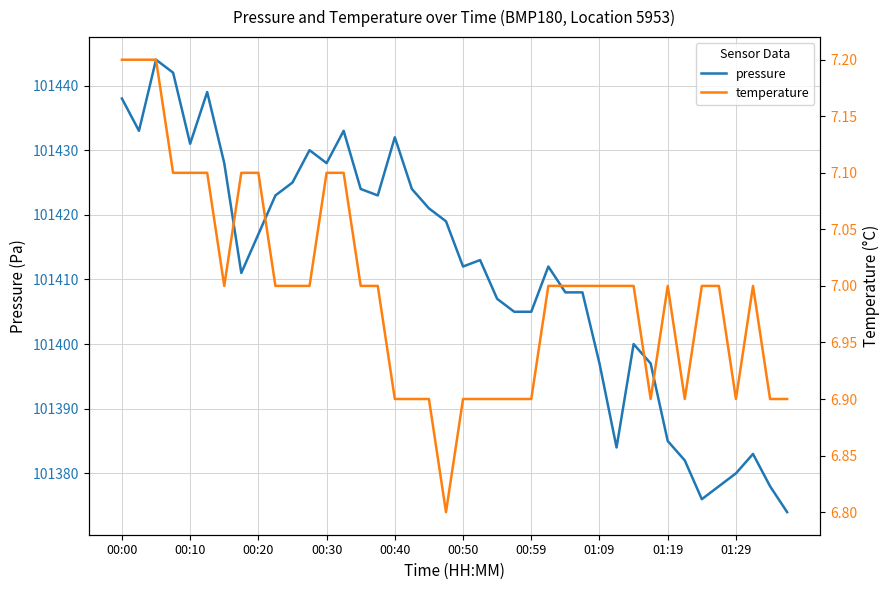

Reading left to right, transcribe all the data shown in this chart.

pressure: 101438.0	101433.0	101444.0	101442.0	101431.0	101439.0	101428.0	101411.0	101417.0	101423.0	101425.0	101430.0	101428.0	101433.0	101424.0	101423.0	101432.0	101424.0	101421.0	101419.0	101412.0	101413.0	101407.0	101405.0	101405.0	101412.0	101408.0	101408.0	101397.0	101384.0	101400.0	101397.0	101385.0	101382.0	101376.0	101378.0	101380.0	101383.0	101378.0	101374.0
temperature: 7.2	7.2	7.2	7.1	7.1	7.1	7.0	7.1	7.1	7.0	7.0	7.0	7.1	7.1	7.0	7.0	6.9	6.9	6.9	6.8	6.9	6.9	6.9	6.9	6.9	7.0	7.0	7.0	7.0	7.0	7.0	6.9	7.0	6.9	7.0	7.0	6.9	7.0	6.9	6.9